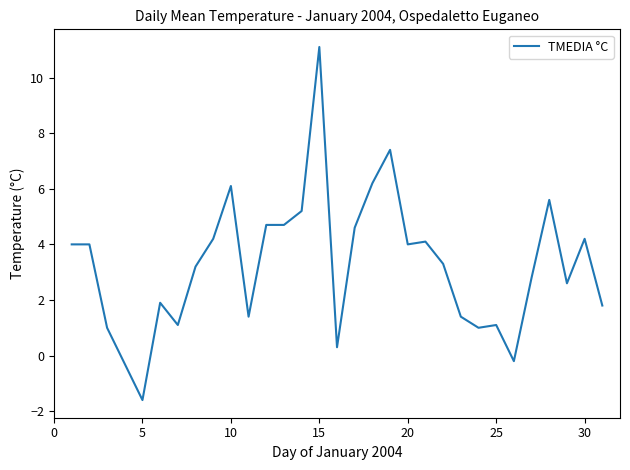

What is the maximum value shown in the chart?

11.1